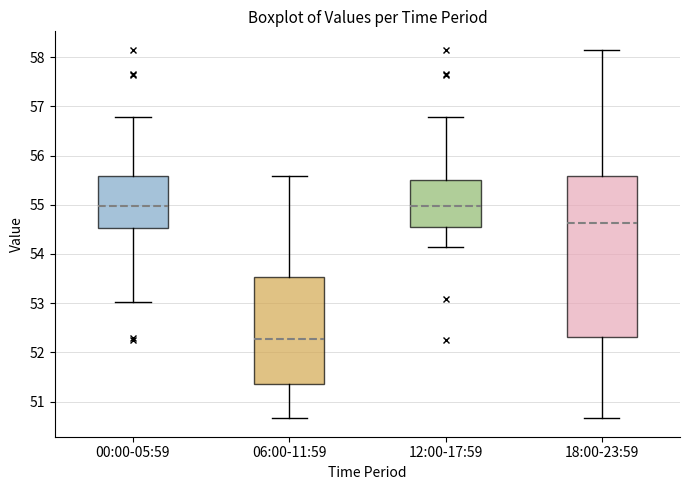

Comparing the boxes themselves (not the whiskers), which one is the tallest?

18:00-23:59